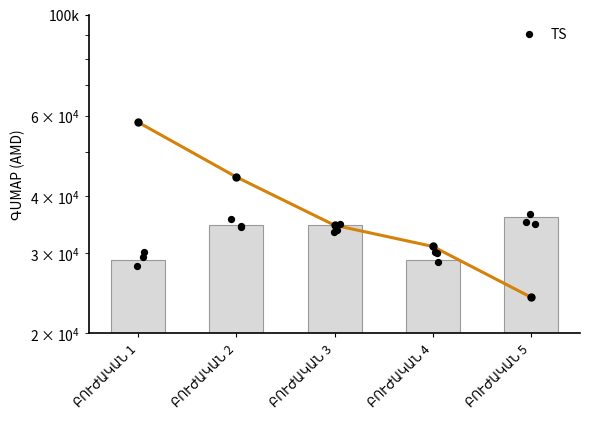

At which category is the sum across all series the highest?

ԲՈՒԺԱԿԱՆ 1